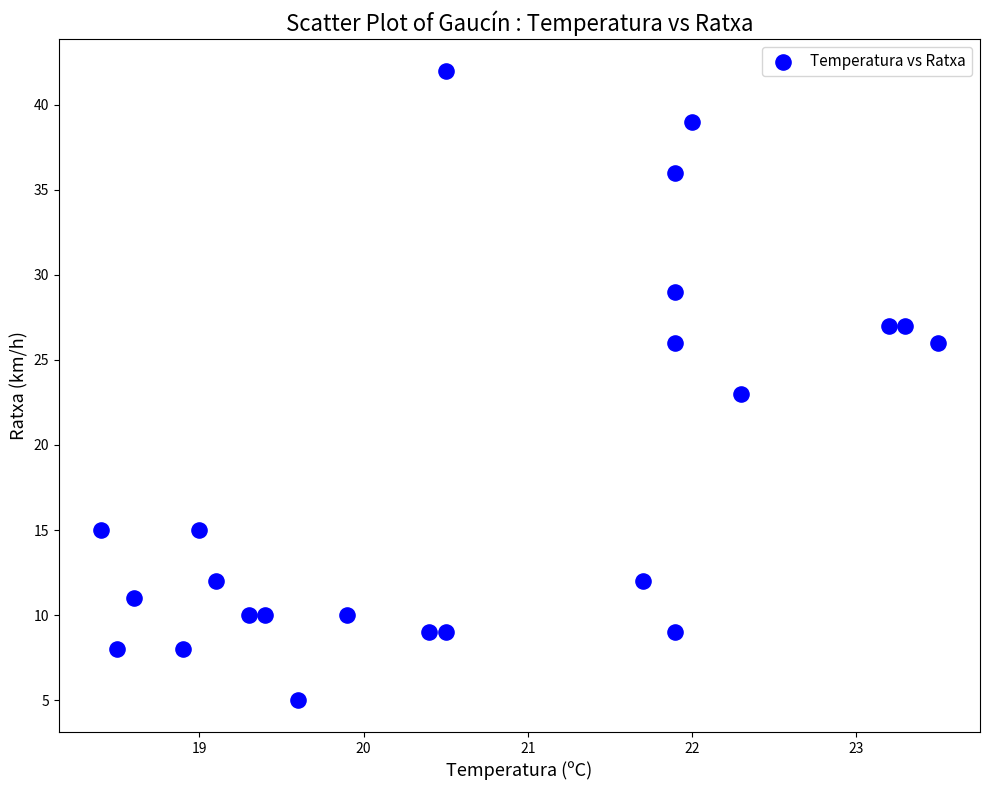

What is the range of Y values (max minus min)?

37